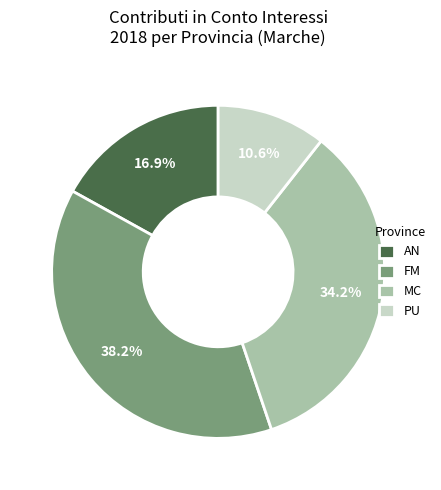

How many segments does this pie chart have?

4